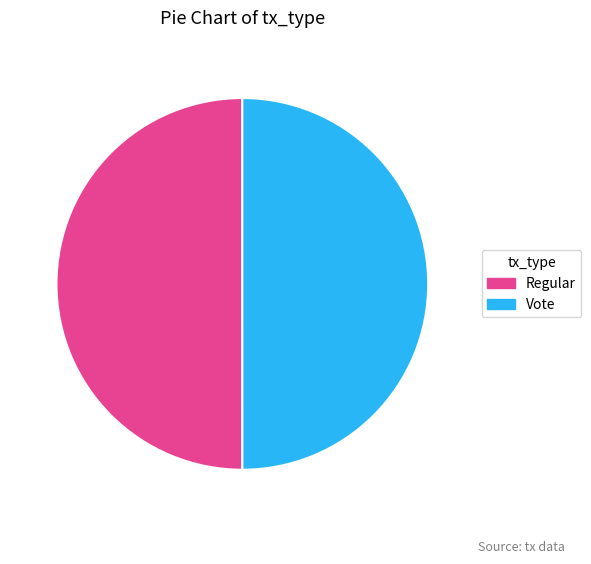

Is the sum of Regular and Vote greater than half?

Yes